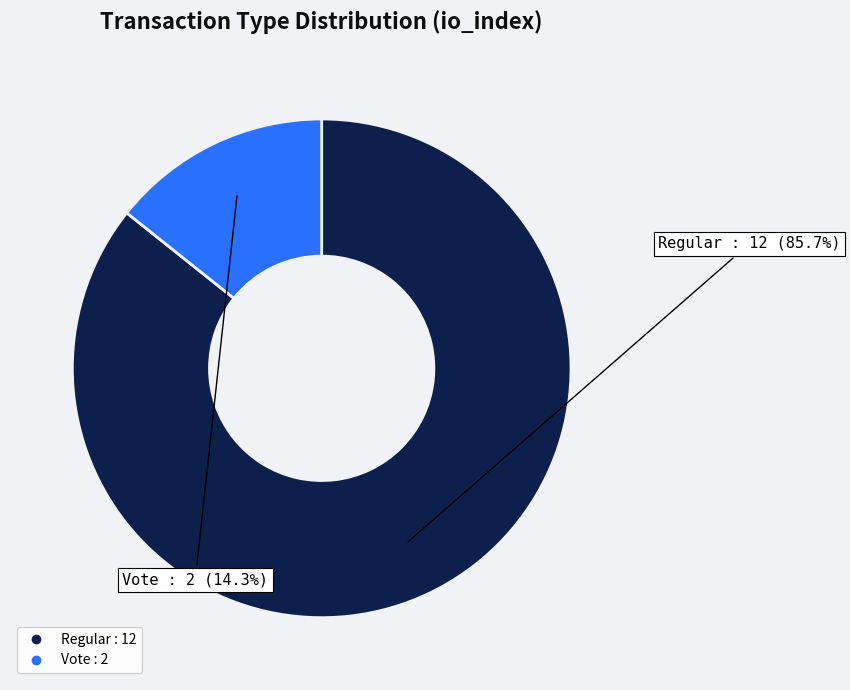

What is the ratio of the value at Vote to the value at Regular?

0.2